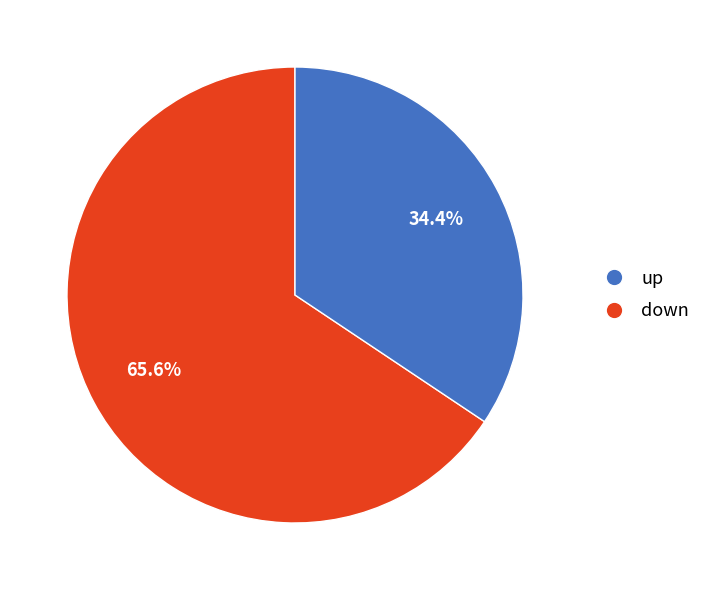

Approximately how many times larger is the value at up compared to down?

1.9